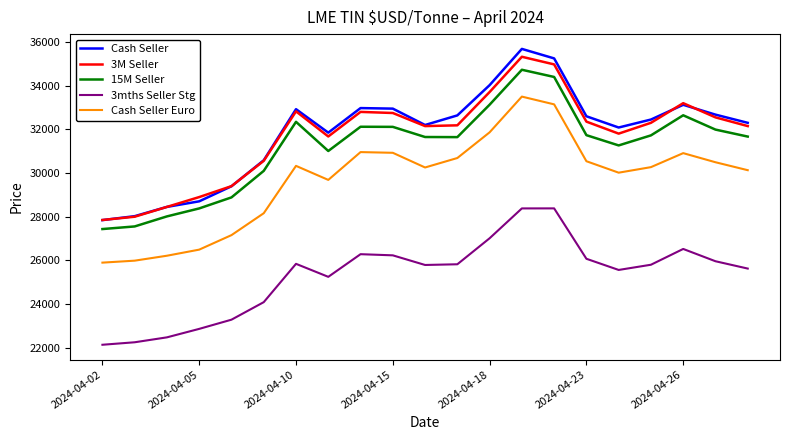

Which series has the largest total across all categories?

Cash Seller